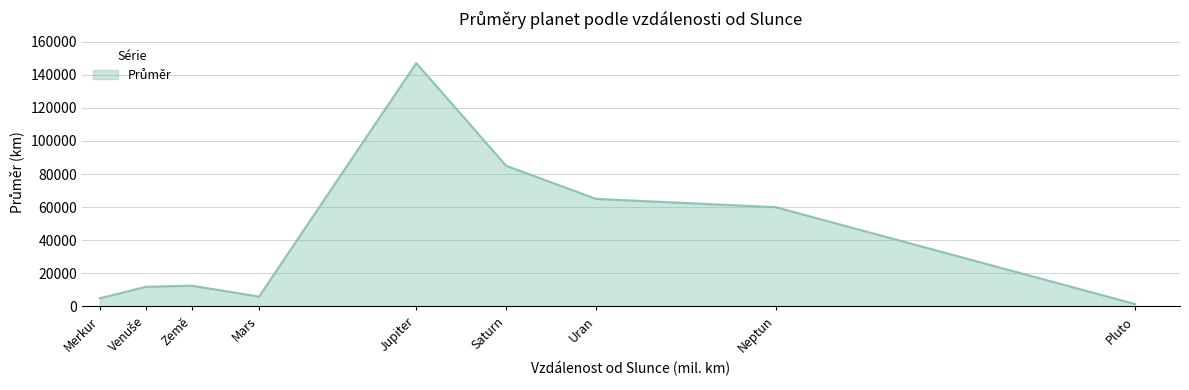

The value at Merkur is 5000. True or false?

True